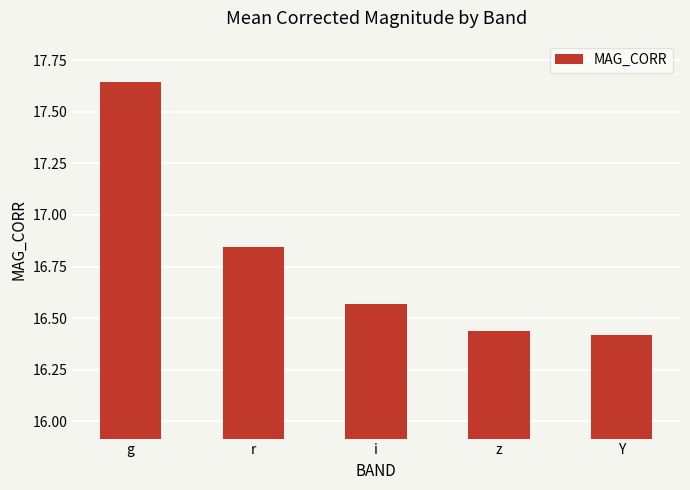

What is the label of the 5th bar from the left?

Y